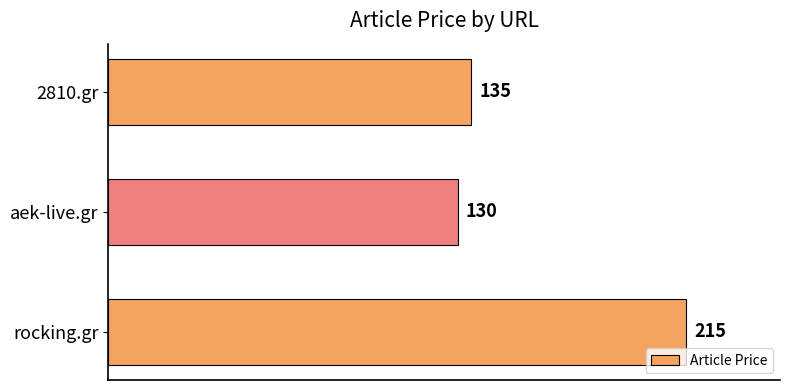

Does the chart contain stacked bars?

No